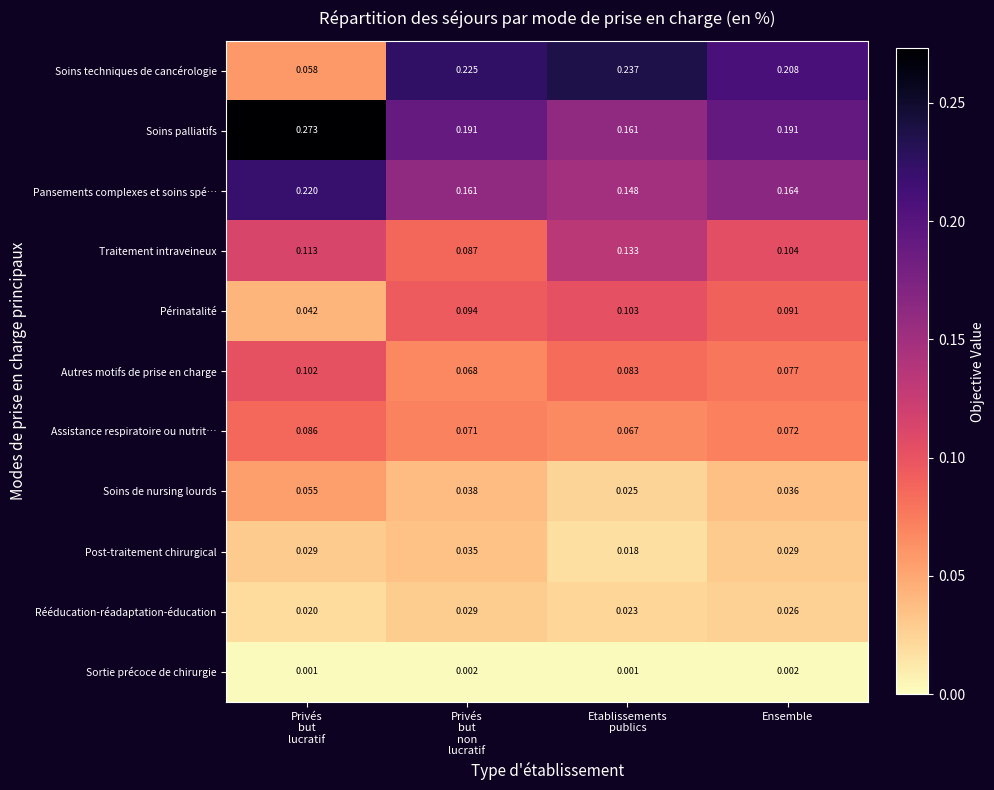

Which series has the largest total across all categories?

Soins palliatifs